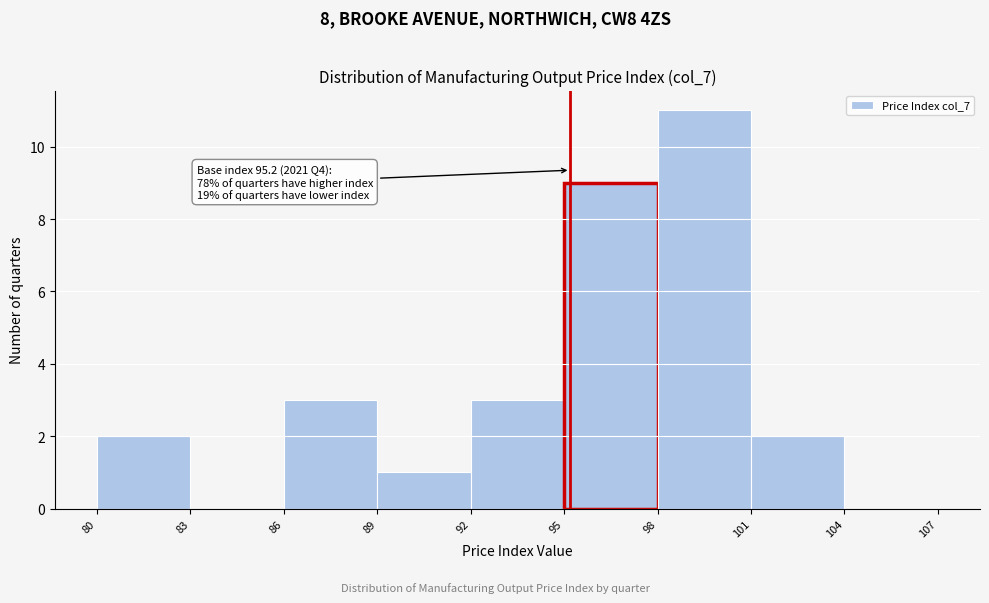

Over which range of the x-axis is the bar tallest?

98 to 101